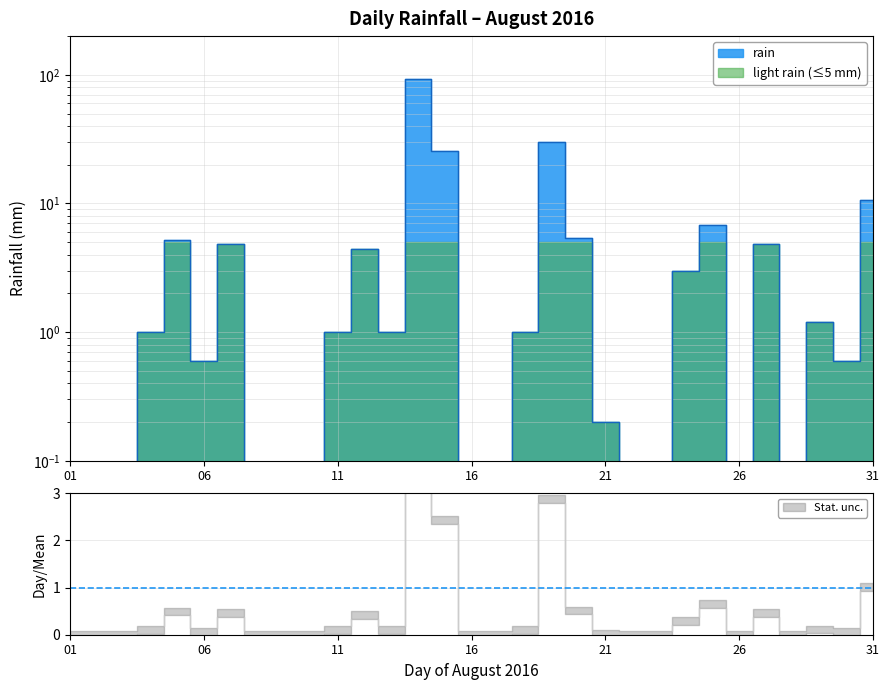

What is the difference between the values at 2016-08-25 and 2016-08-03?

6.8